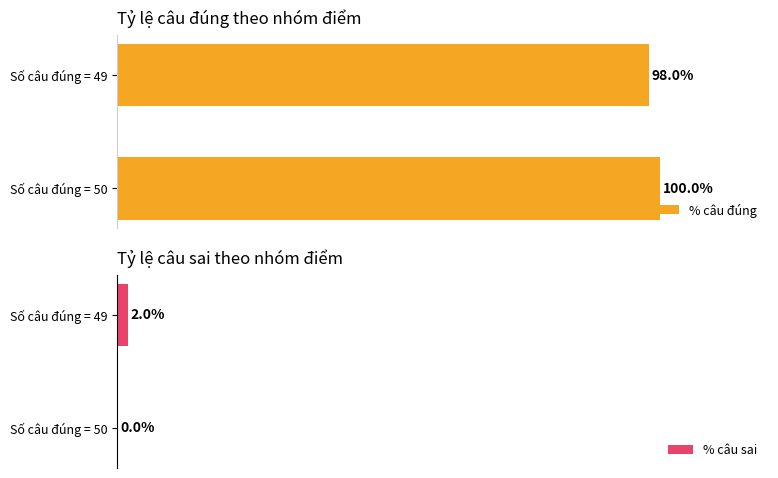

True or false: % câu đúng has a value of 56 at 1.

False